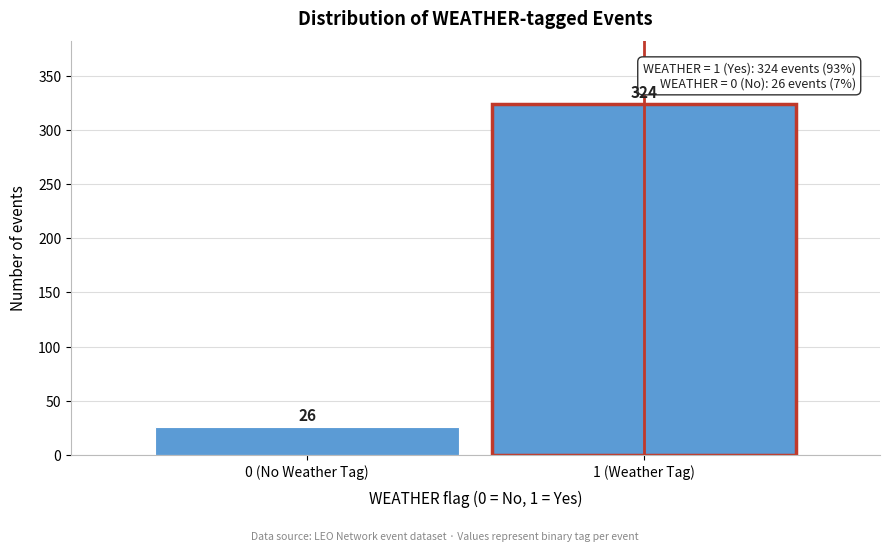

Reading left to right, what are all the values shown in this chart?

0 (No Weather Tag)=26	1 (Weather Tag)=324